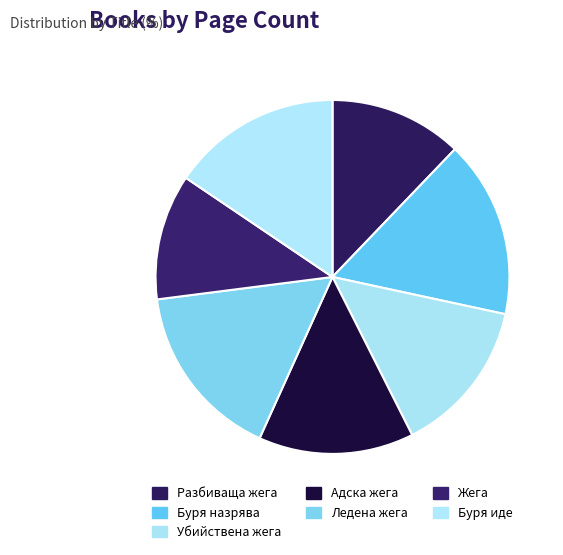

Rank the categories by value from lowest to highest.

Жега, Разбиваща жега, Убийствена жега, Адска жега, Буря иде, Буря назрява, Ледена жега